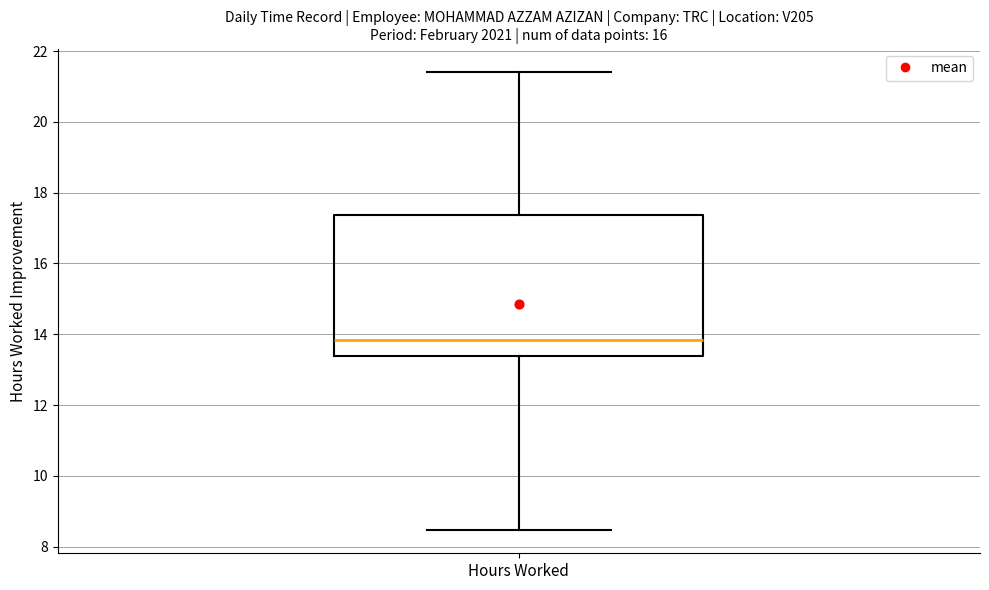

Transcribe this box plot: give where the median line is, the range the box spans, and where the two whiskers end, as read against the y-axis. The values are not printed on the chart, so give them approximately, as read against the axis.

median 13.8, box 13.4 to 17.4, whiskers 8.4 to 21.4